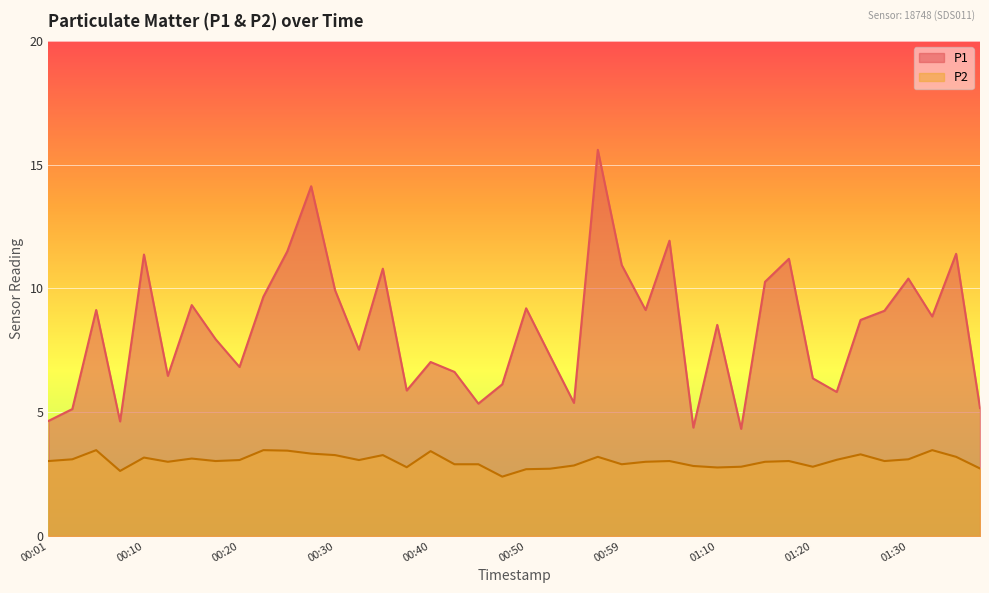

True or false: P2 and P1 intersect in this chart.

False